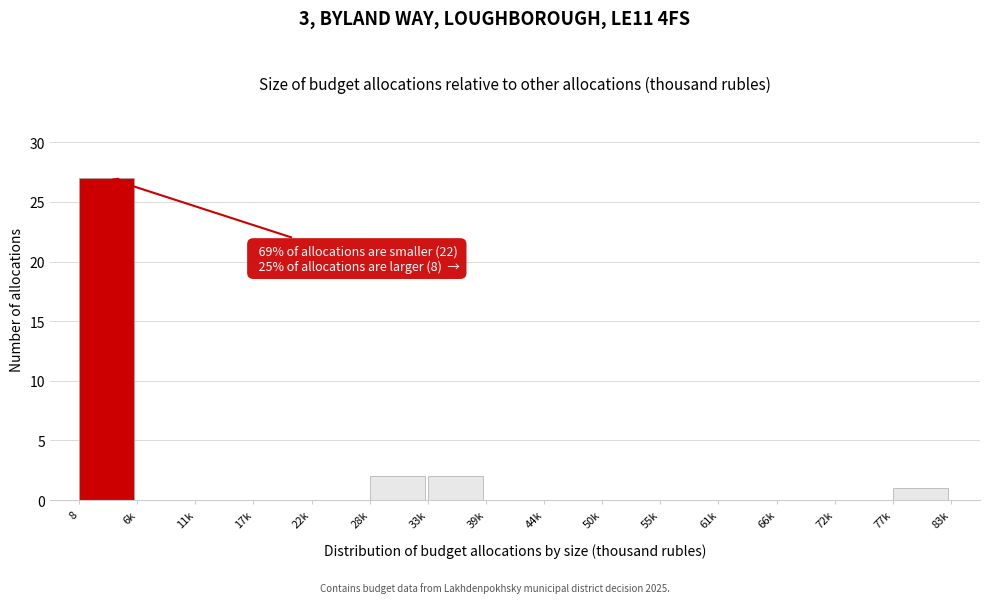

Reading left to right, transcribe all the data shown in this chart.

8=27	6k=0	11k=0	17k=0	22k=0	28k=2	33k=2	39k=0	44k=0	50k=0	55k=0	61k=0	66k=0	72k=0	77k=1